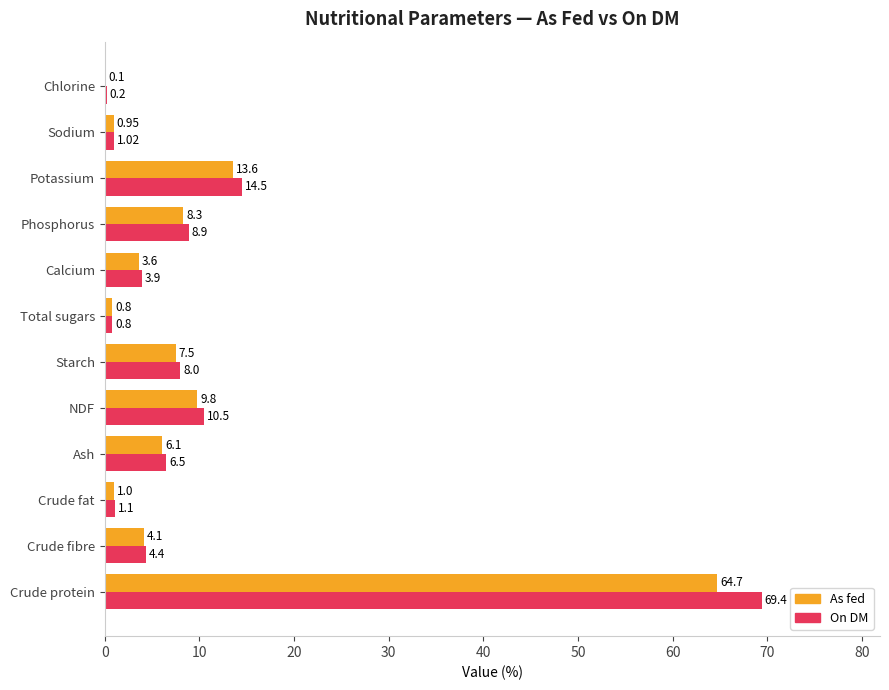

What are all the series names shown in the legend?

As fed, On DM